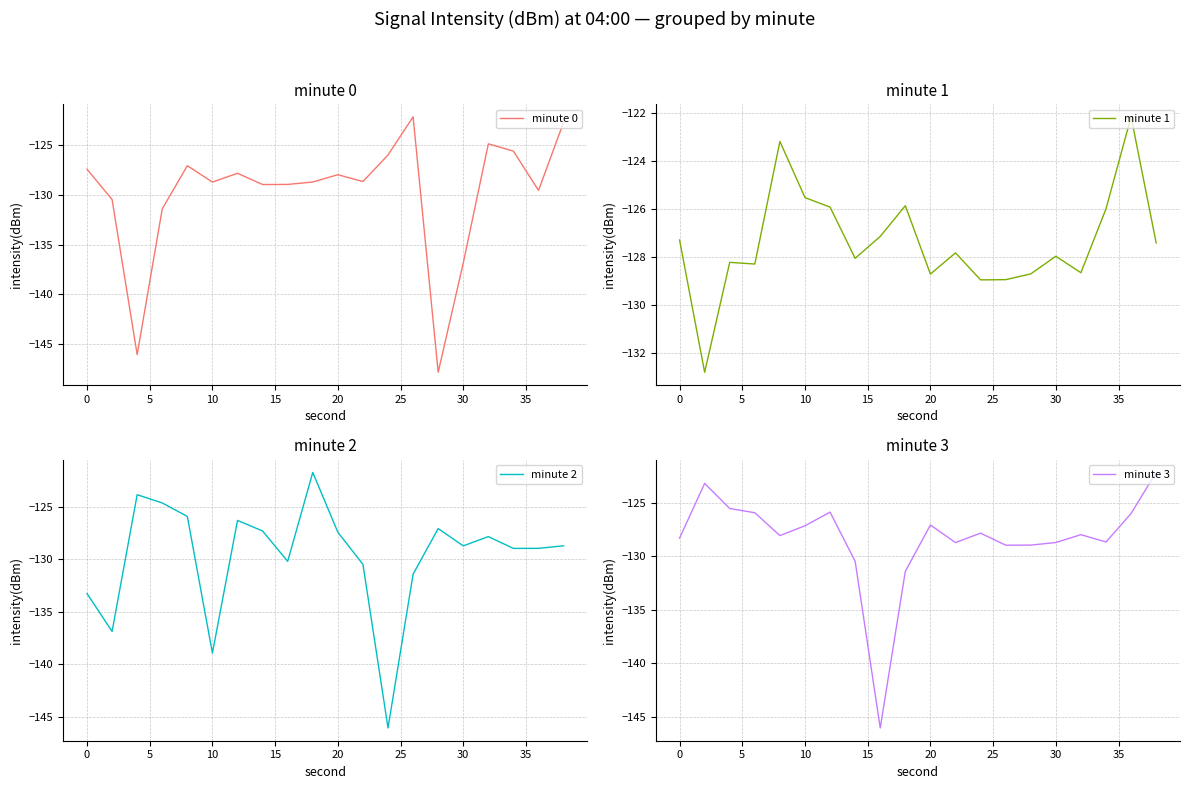

Reading left to right, transcribe all the data shown in this chart.

minute 0: -127.4	-130.5	-146.1	-131.4	-127.1	-128.7	-127.8	-129.0	-128.9	-128.7	-128.0	-128.7	-126.0	-122.1	-147.8	-136.8	-124.9	-125.6	-129.5	-122.7
minute 1: -127.3	-132.8	-128.2	-128.3	-123.2	-125.5	-125.9	-128.1	-127.1	-125.9	-128.7	-127.8	-129.0	-128.9	-128.7	-128.0	-128.7	-126.0	-122.1	-127.4
minute 2: -133.3	-136.9	-123.8	-124.6	-125.9	-138.9	-126.3	-127.3	-130.2	-121.7	-127.4	-130.5	-146.1	-131.4	-127.1	-128.7	-127.8	-129.0	-128.9	-128.7
minute 3: -128.3	-123.2	-125.5	-125.9	-128.1	-127.1	-125.9	-130.5	-146.1	-131.4	-127.1	-128.7	-127.8	-129.0	-128.9	-128.7	-128.0	-128.7	-126.0	-122.1